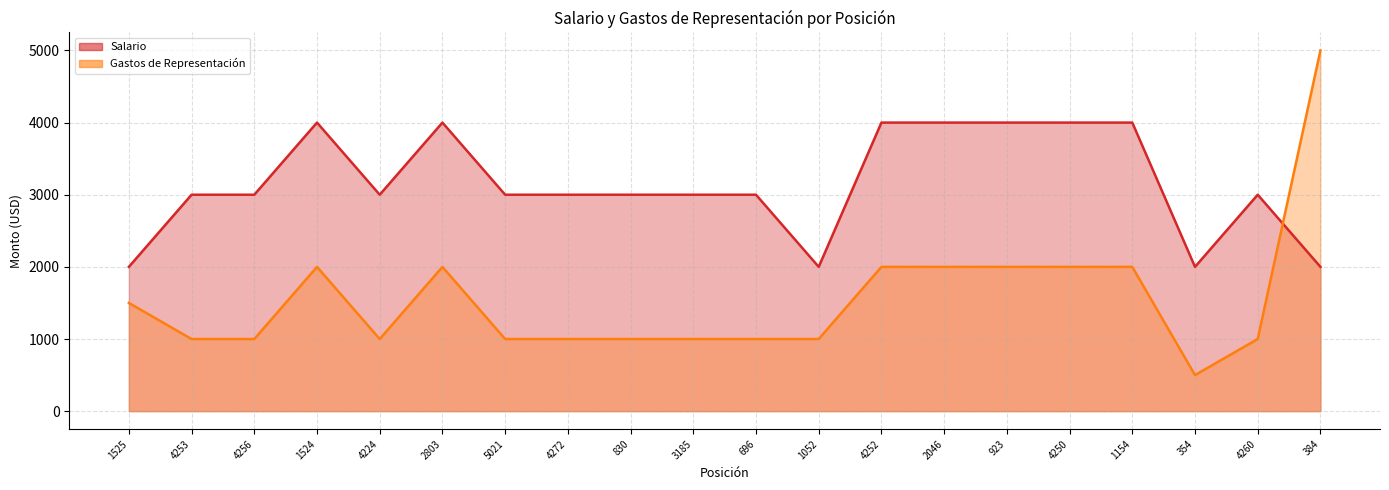

Between which two adjacent categories do Gastos de Representación and Salario first intersect?

4260 and 384